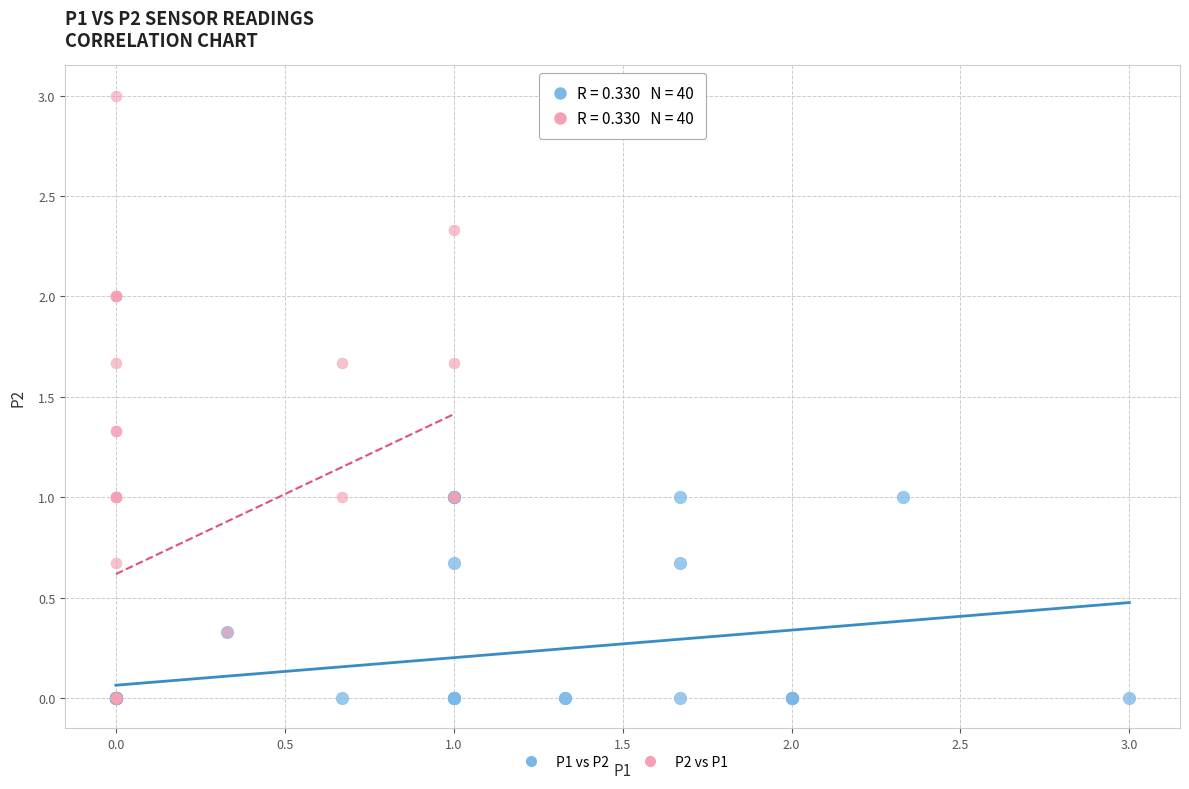

Which series has the widest spread of Y values?

P2 vs P1